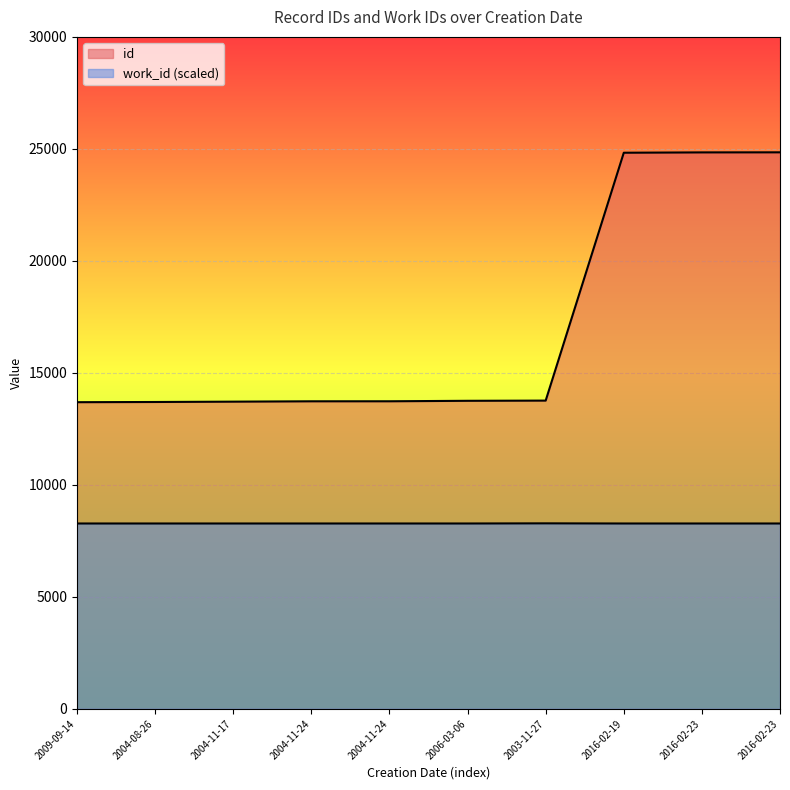

At which category does work_id reach its first local peak?

2003-11-27